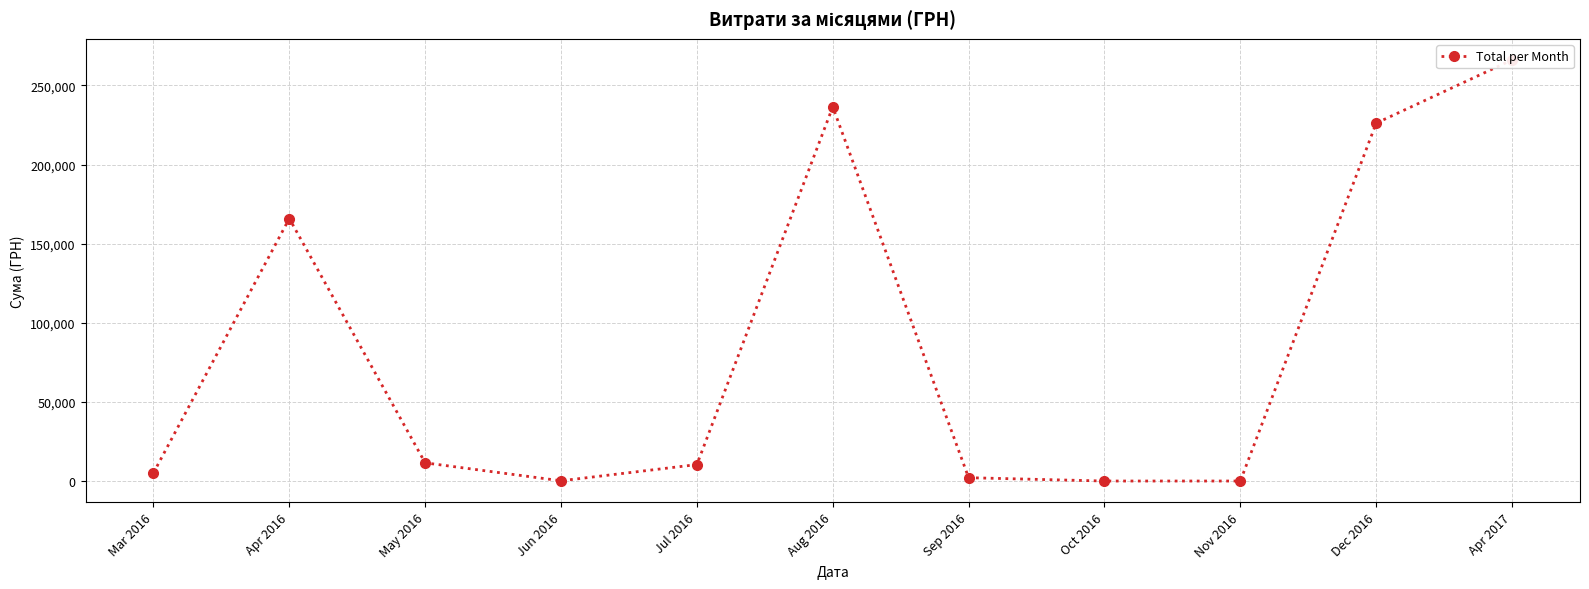

Rank the categories by value from highest to lowest.

Apr 2017, Aug 2016, Dec 2016, Apr 2016, May 2016, Jul 2016, Mar 2016, Sep 2016, Jun 2016, Oct 2016, Nov 2016